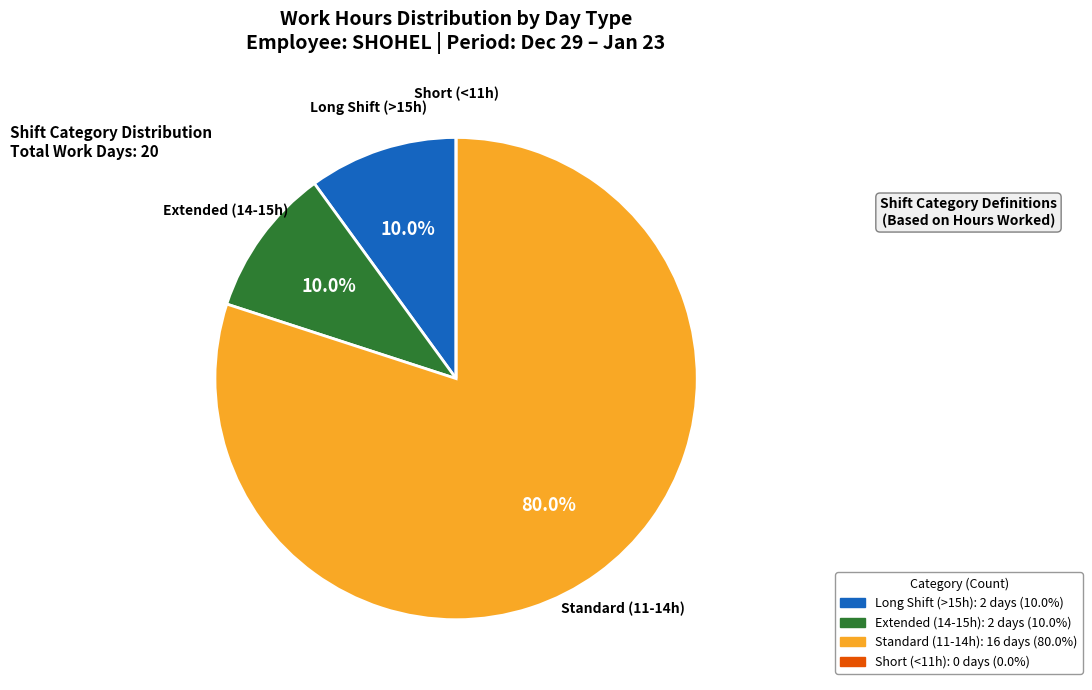

Does any single category account for the majority?

Yes